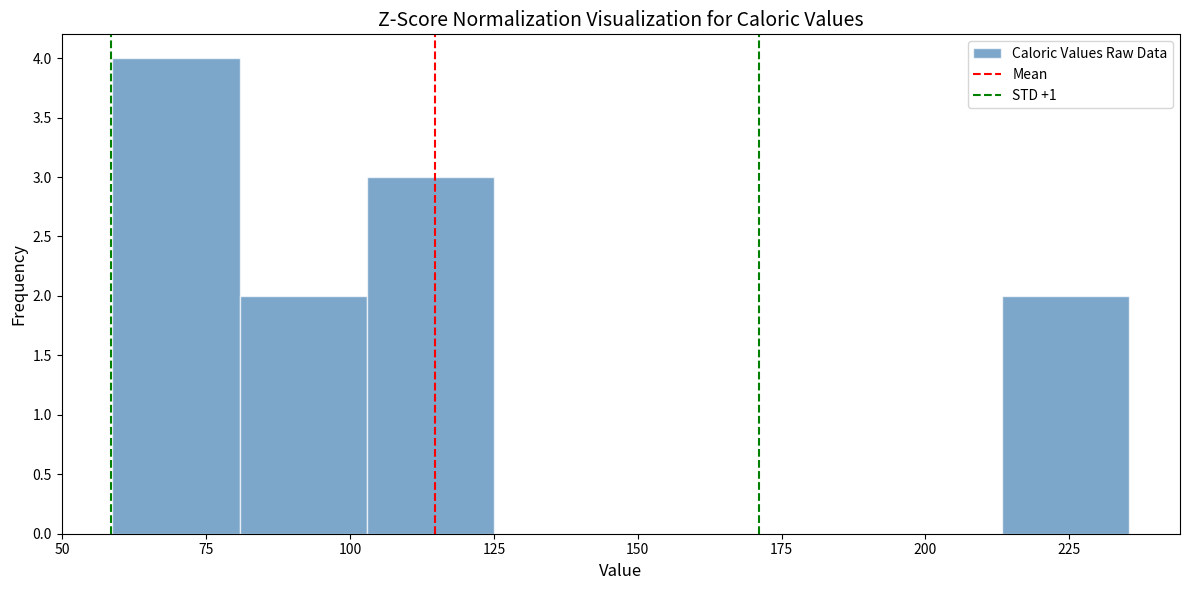

What is the height of the bar covering 80 to 105 on the x-axis? Neither the bar edges nor the heights are printed on the chart, so give them approximately, as read against the axes.

2